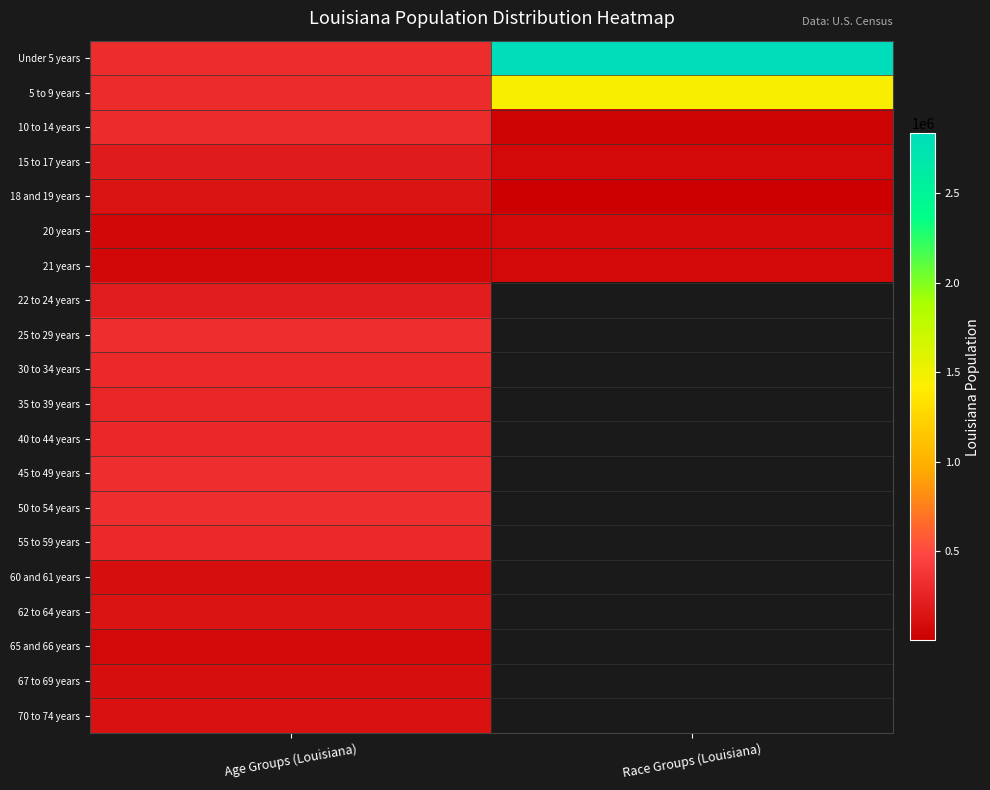

What is the maximum value for 25 to 29 years?

332925.0